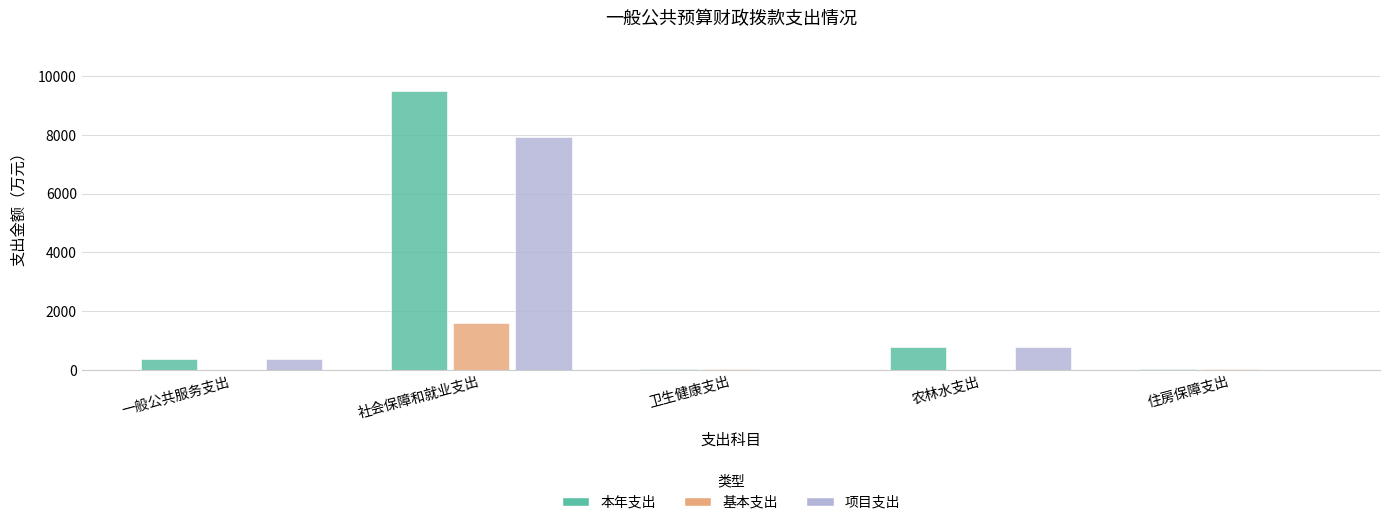

The 项目支出 series shows 0.0 at 住房保障支出. True or false?

True